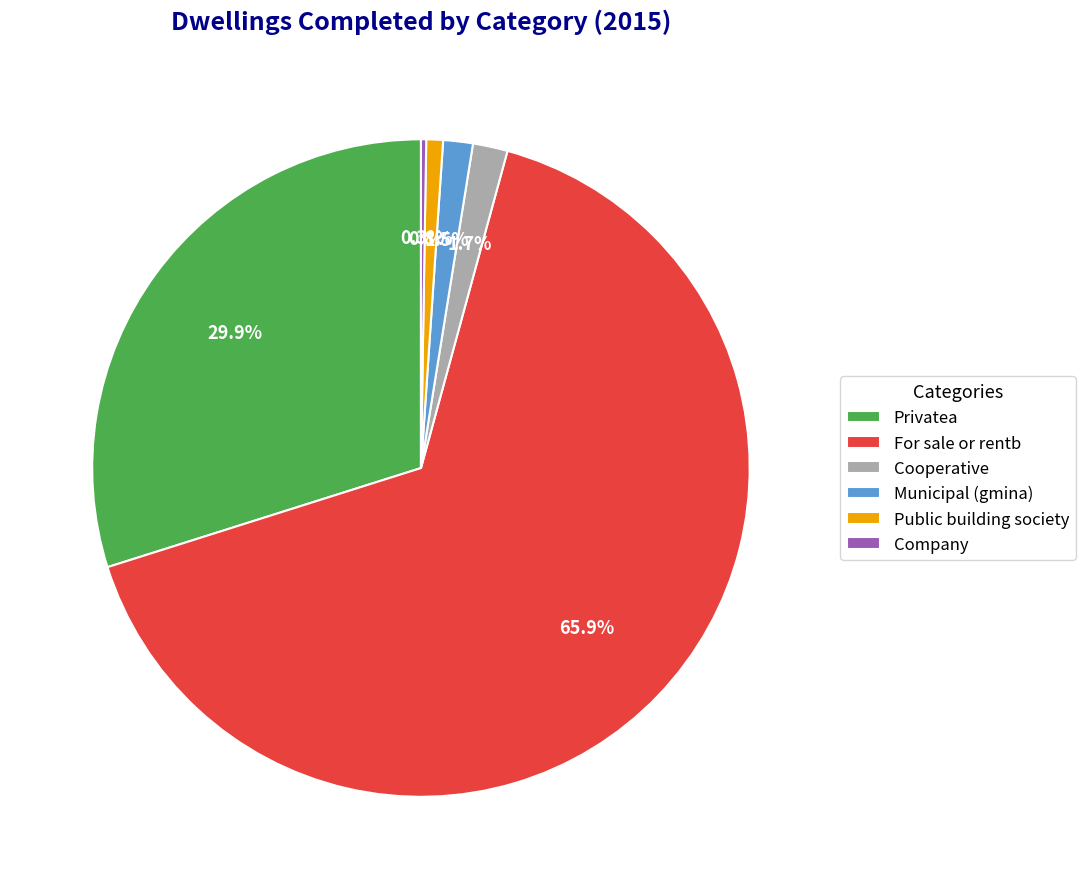

What is the largest slice in the pie chart?

For sale or rentb